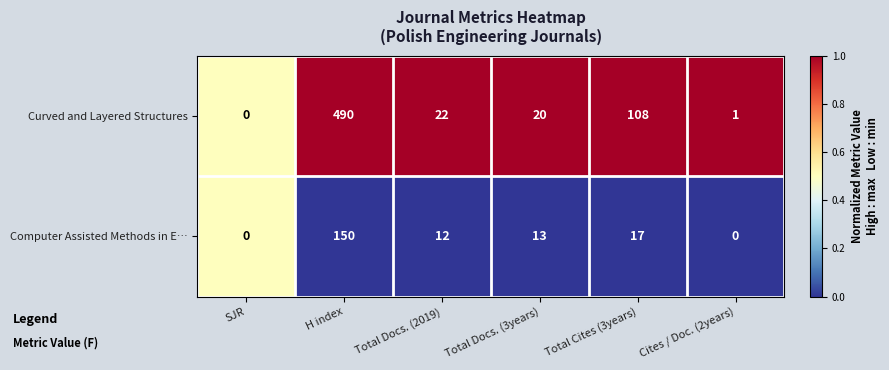

The value of Curved and Layered Structures at Total Docs. (3years) is 12. True or false?

False